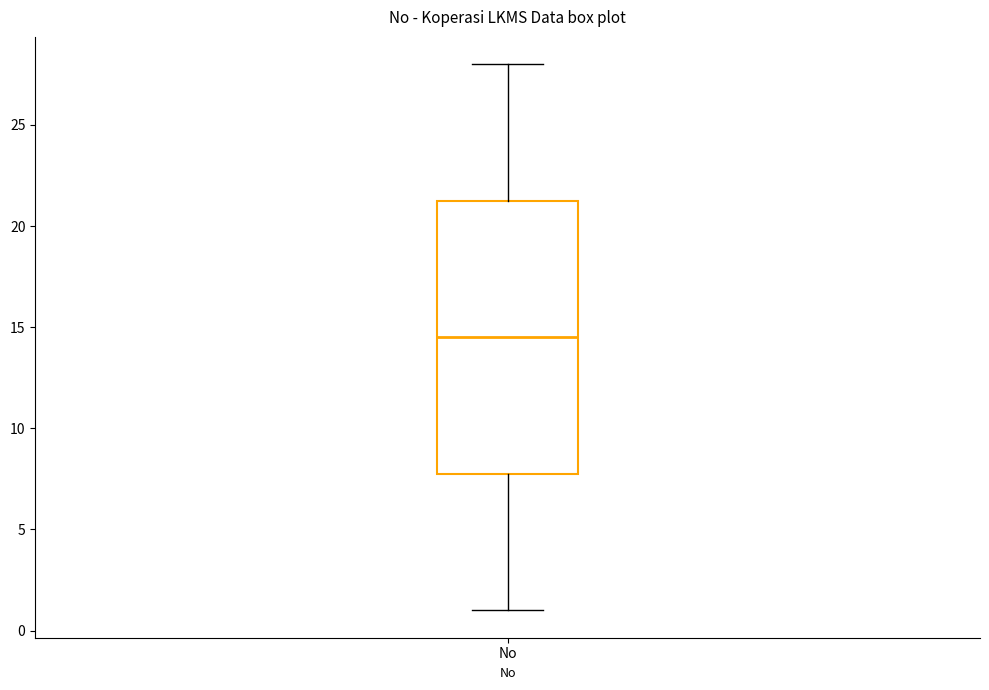

Transcribe this box plot: give where the median line is, the range the box spans, and where the two whiskers end, as read against the y-axis. The values are not printed on the chart, so give them approximately, as read against the axis.

median 14.5, box 8.0 to 21.5, whiskers 1.0 to 28.0